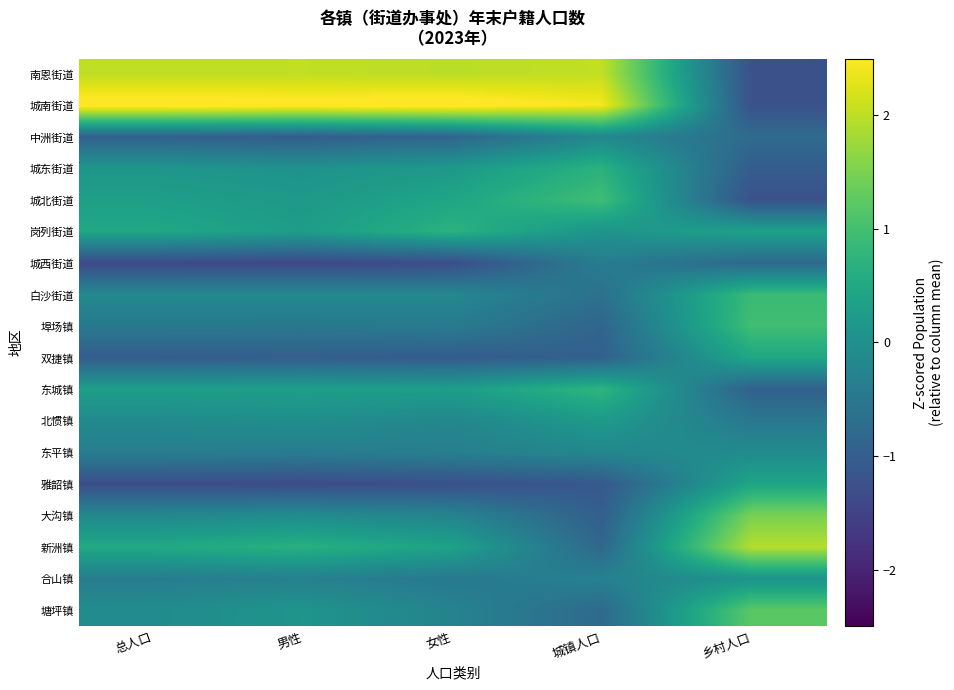

At how many categories does at least one series exceed 0?

5